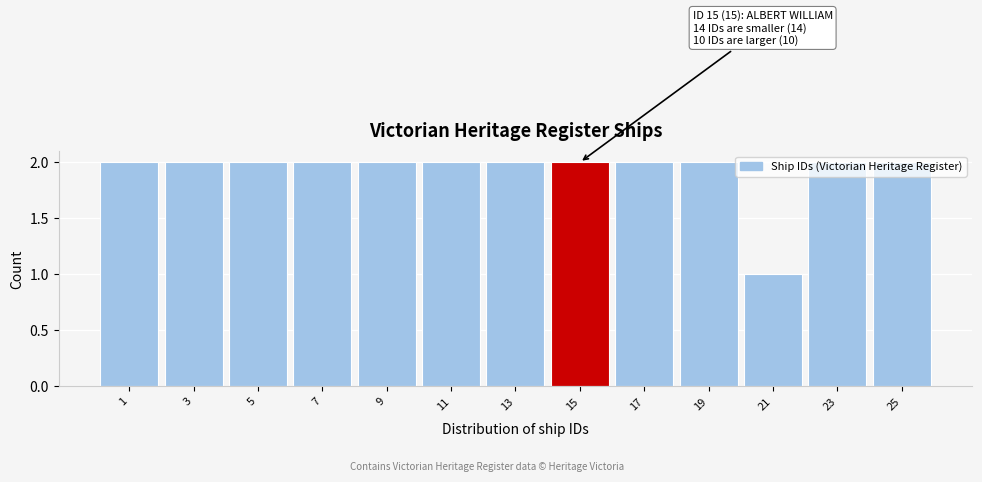

Which label corresponds to the smallest value in the chart?

21